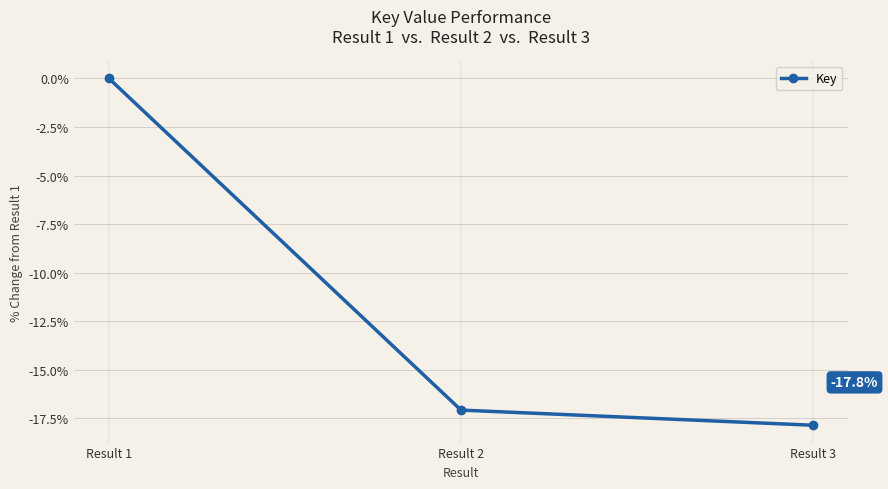

Reading left to right, what are all the values shown in this chart?

0.0	-17.1	-17.8